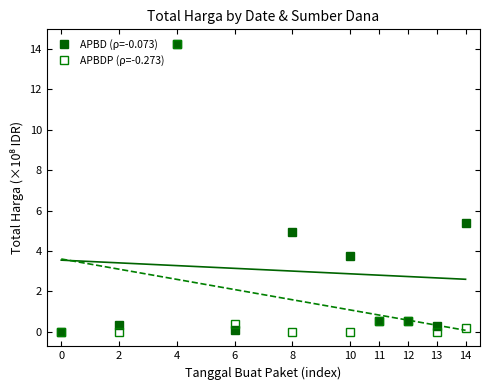

How many data points does each series have?

10